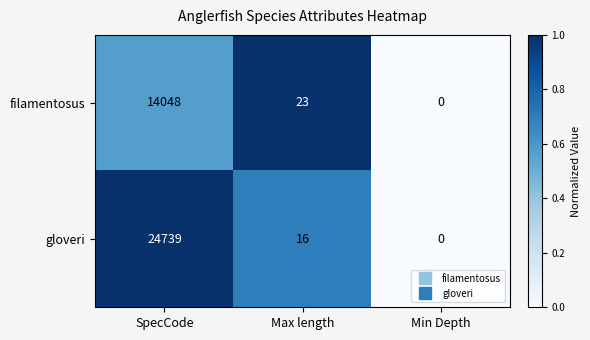

Reading right to left, what are all the values shown in this chart?

filamentosus: 0	23	14048
gloveri: 0	16	24739